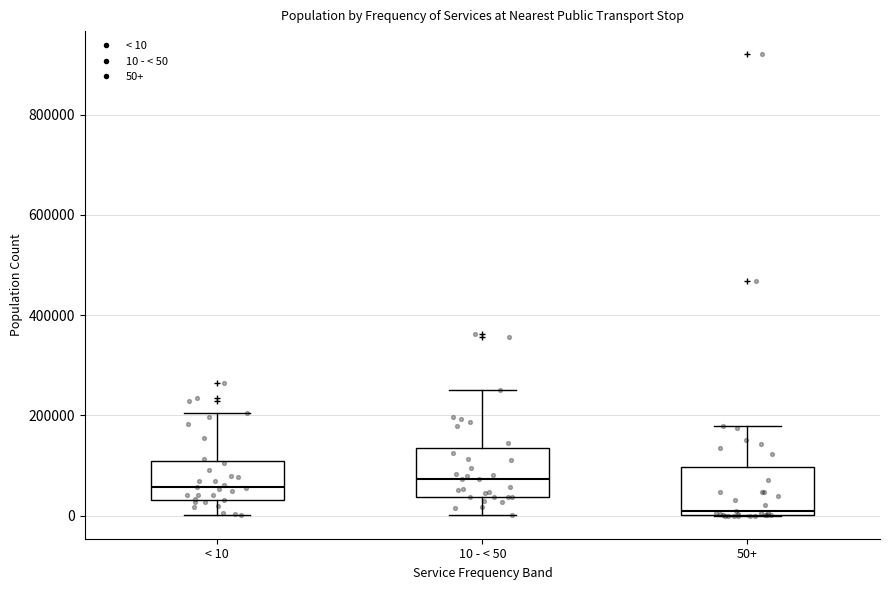

Where is the upper edge of the box for 10 - < 50 on the y-axis? The values are not printed on the chart, so give them approximately, as read against the axis.

140000